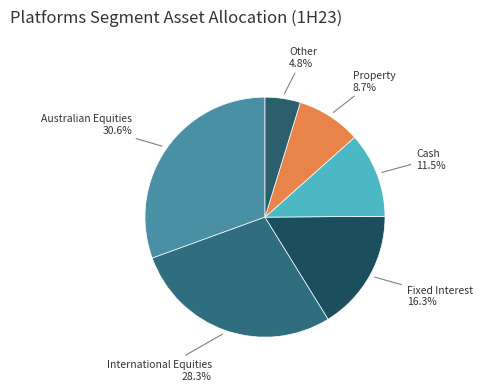

How many slices are in this pie chart?

6